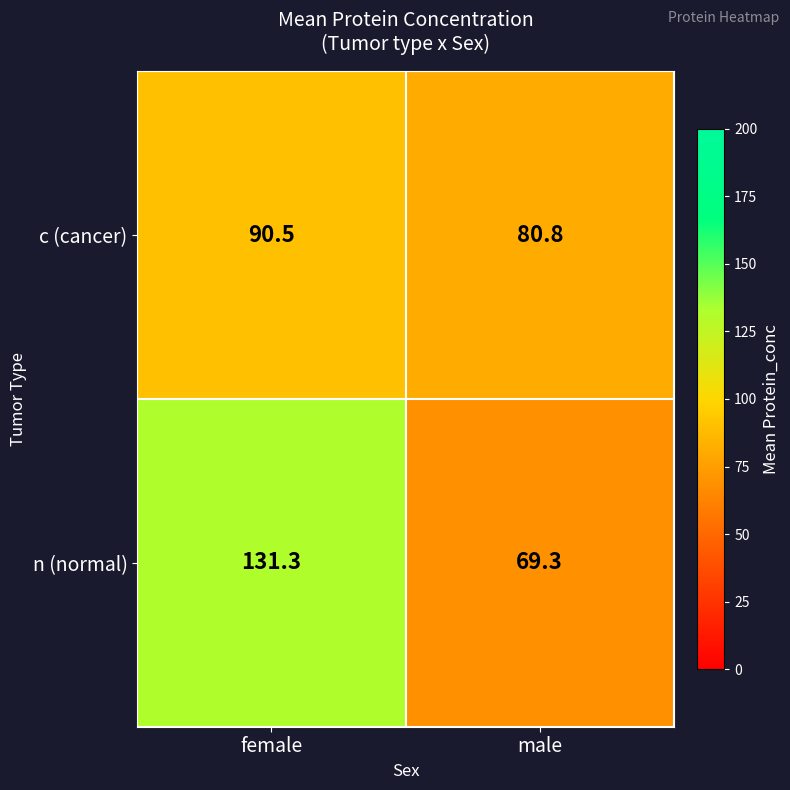

What value does the n (normal) series have at female?

131.3